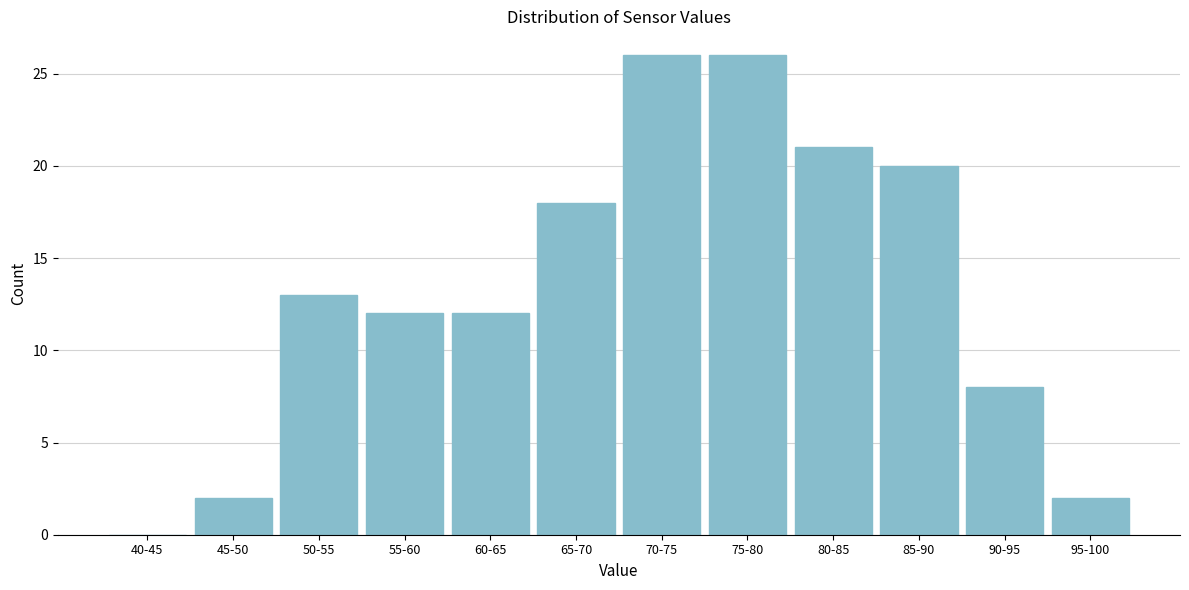

Reading right to left, list all the values displayed in this chart.

95-100=2	90-95=8	85-90=20	80-85=21	75-80=26	70-75=26	65-70=18	60-65=12	55-60=12	50-55=13	45-50=2	40-45=0